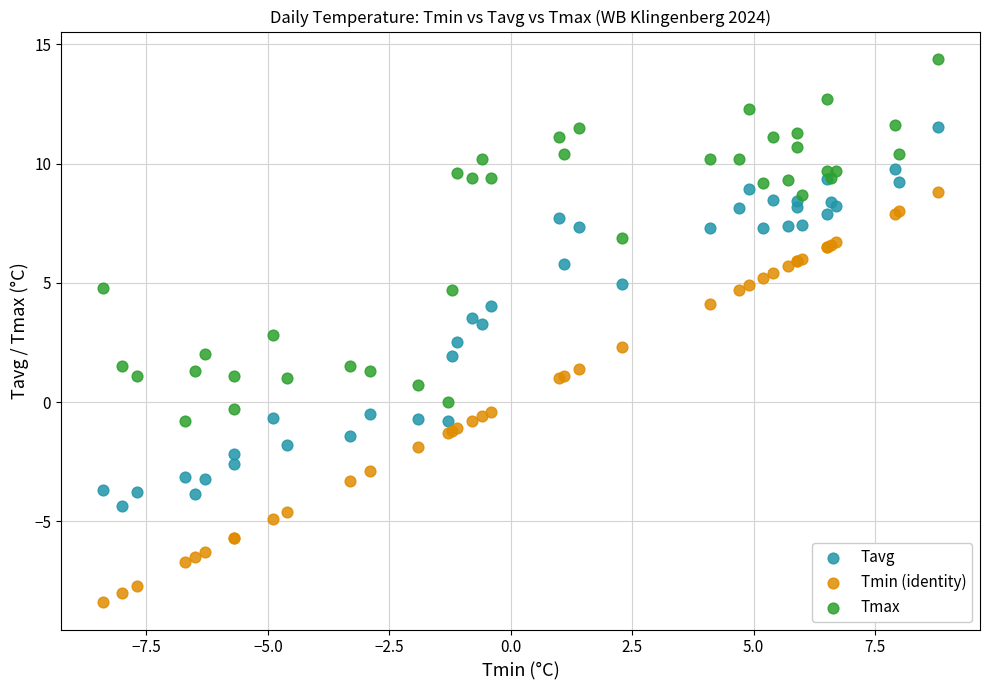

Which series reaches the maximum Y coordinate?

Tmax